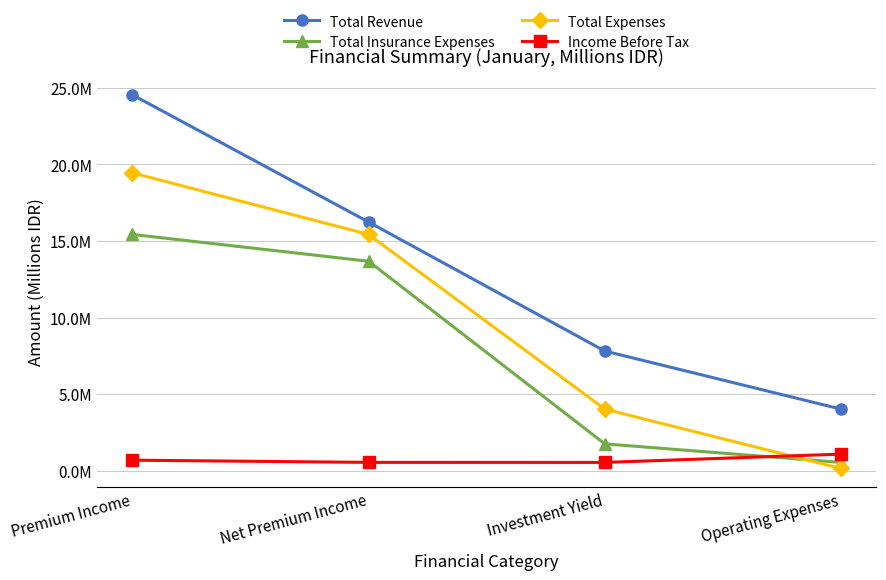

Which series has the widest spread of values?

Total Revenue